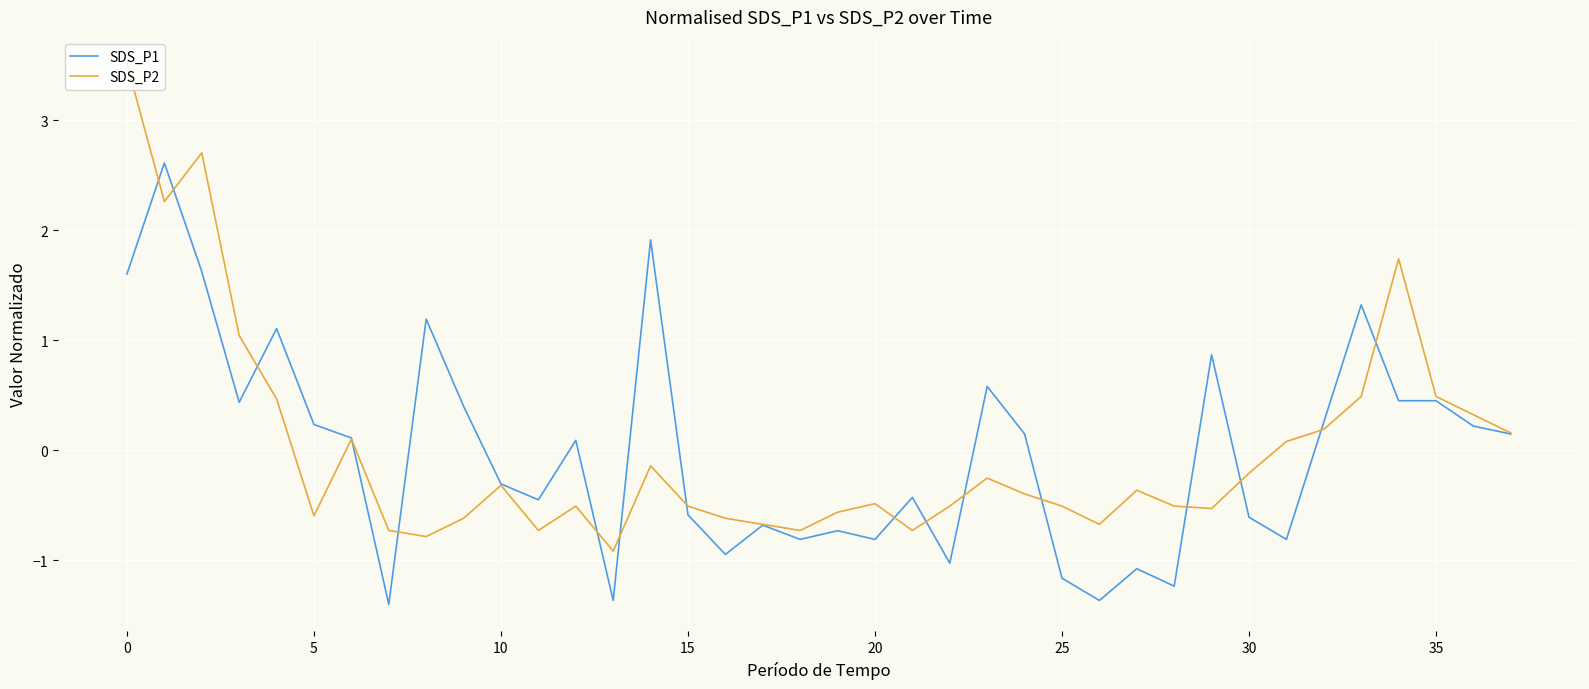

Rank the series by their maximum value, from highest to lowest.

SDS_P2, SDS_P1